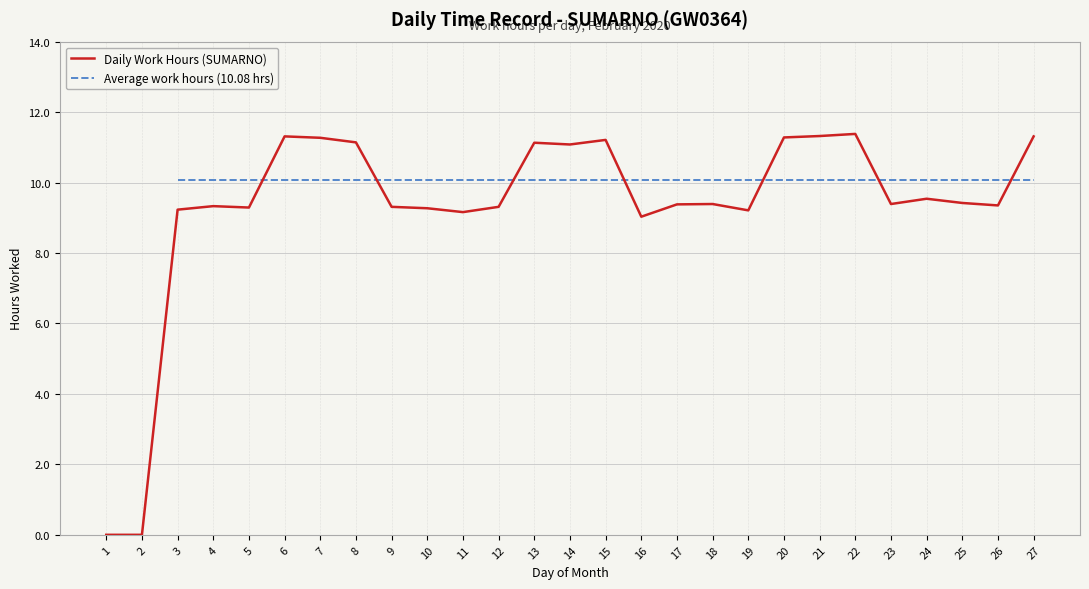

How many data points in Daily Work Hours (SUMARNO) are less than 9?

2